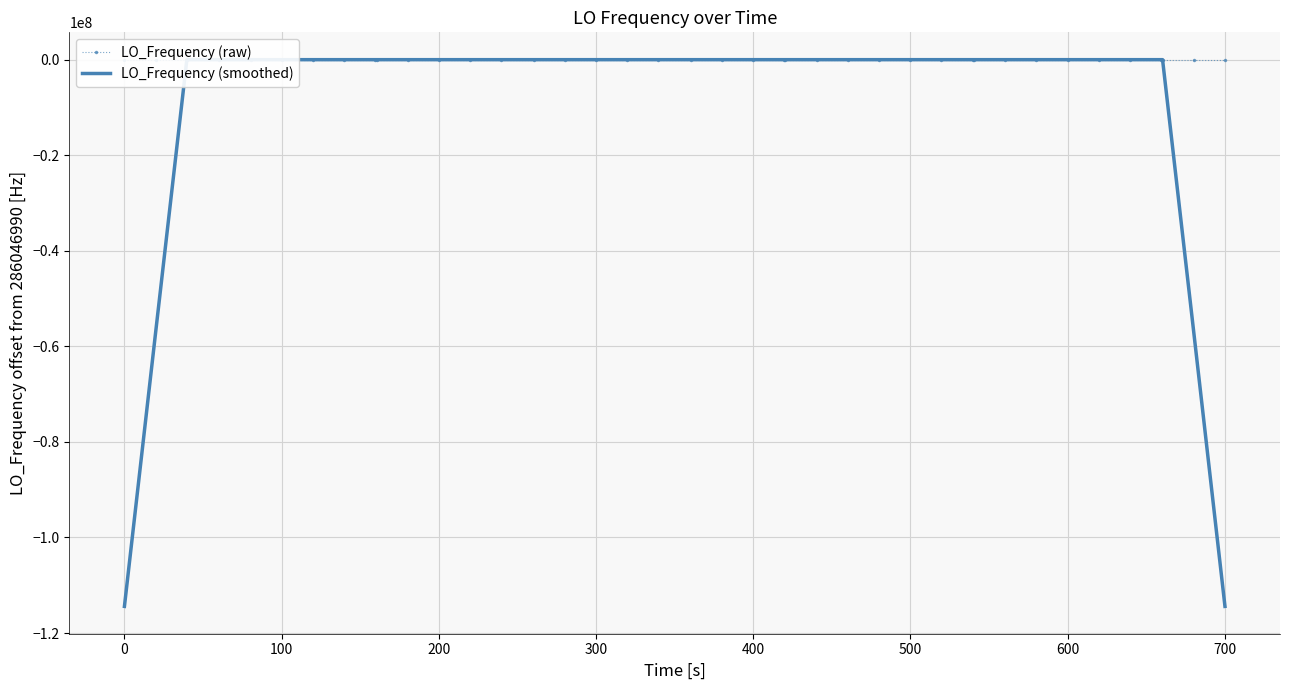

What is the total value across all series at 600?

11.4